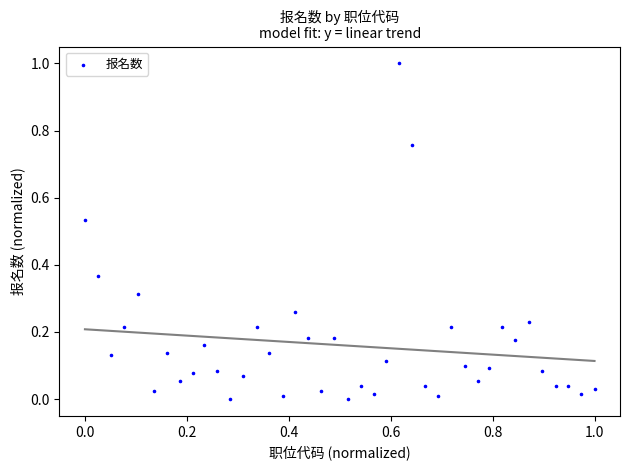

What is the range of X values (max minus min)?

1.0